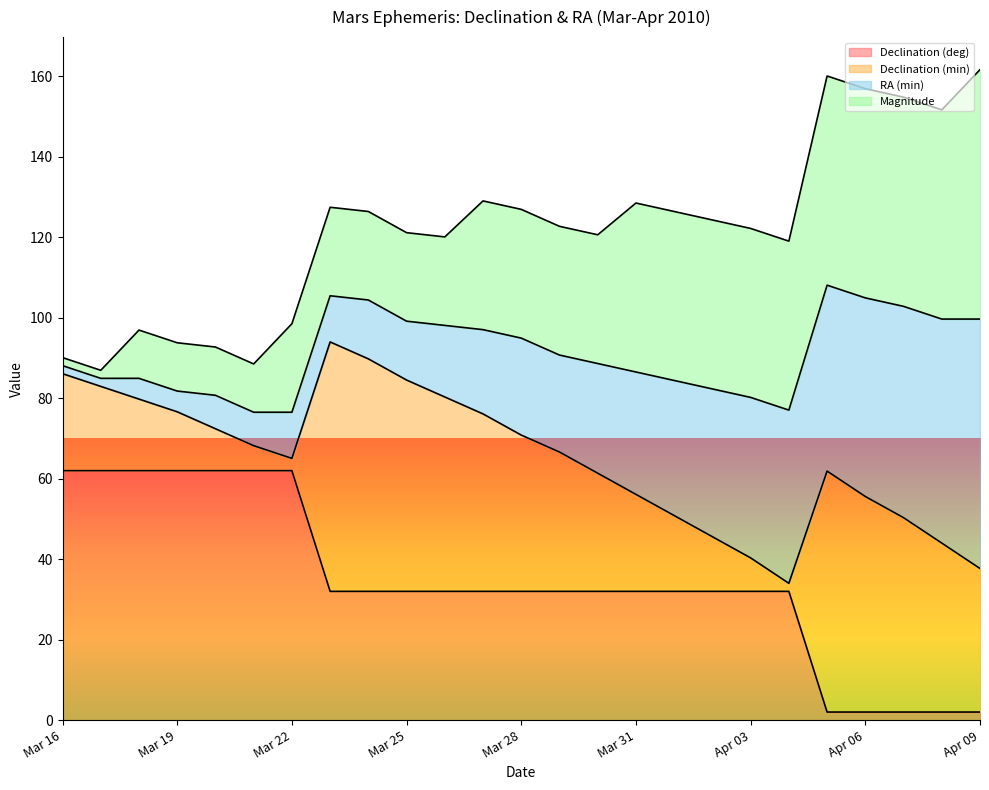

What is the maximum value for Declination (deg)?

62.0